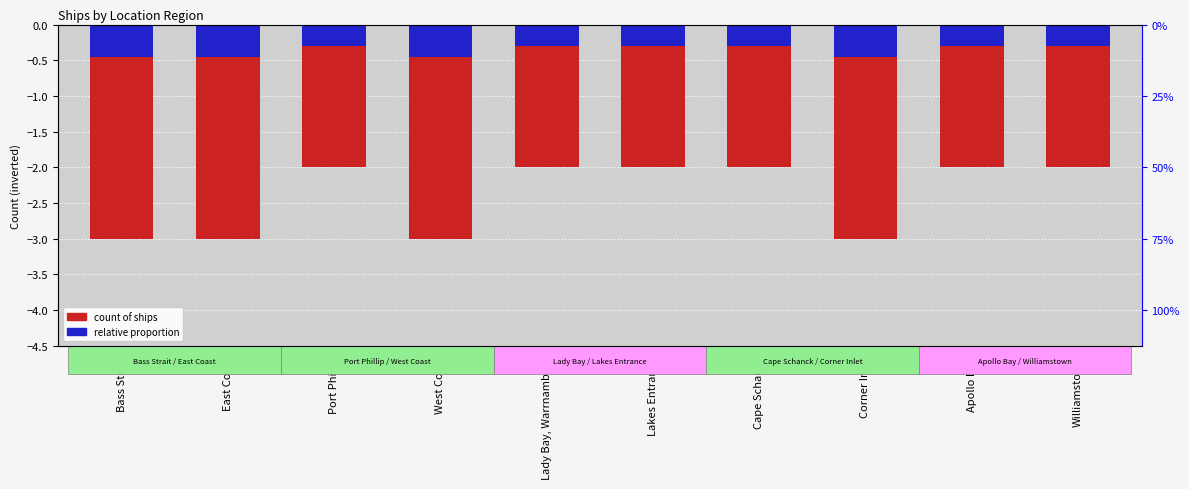

List the series in order of their overall mean, highest first.

Relative proportion, Count of Ships